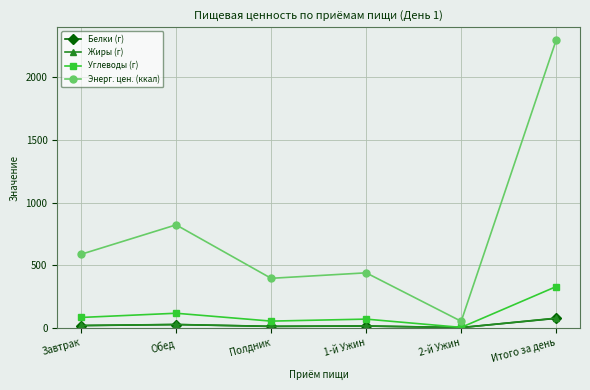

What is the smallest value displayed?

2.5